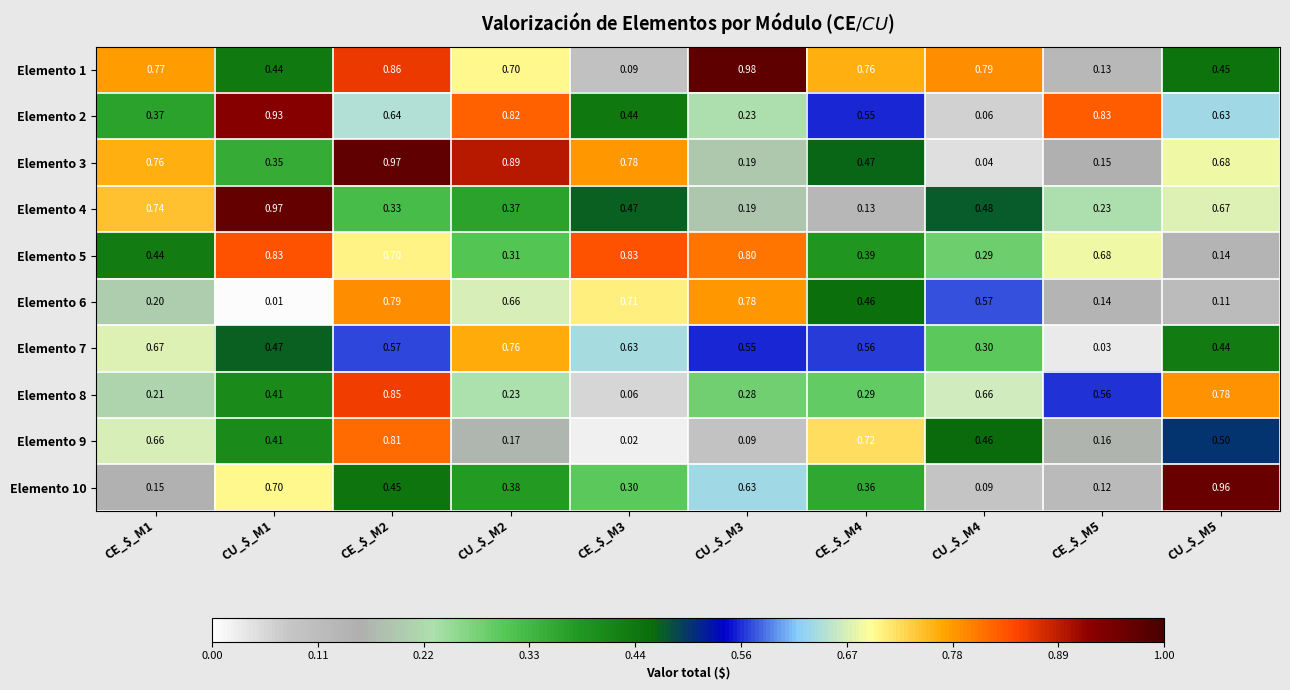

How many categories are shown in the chart?

10